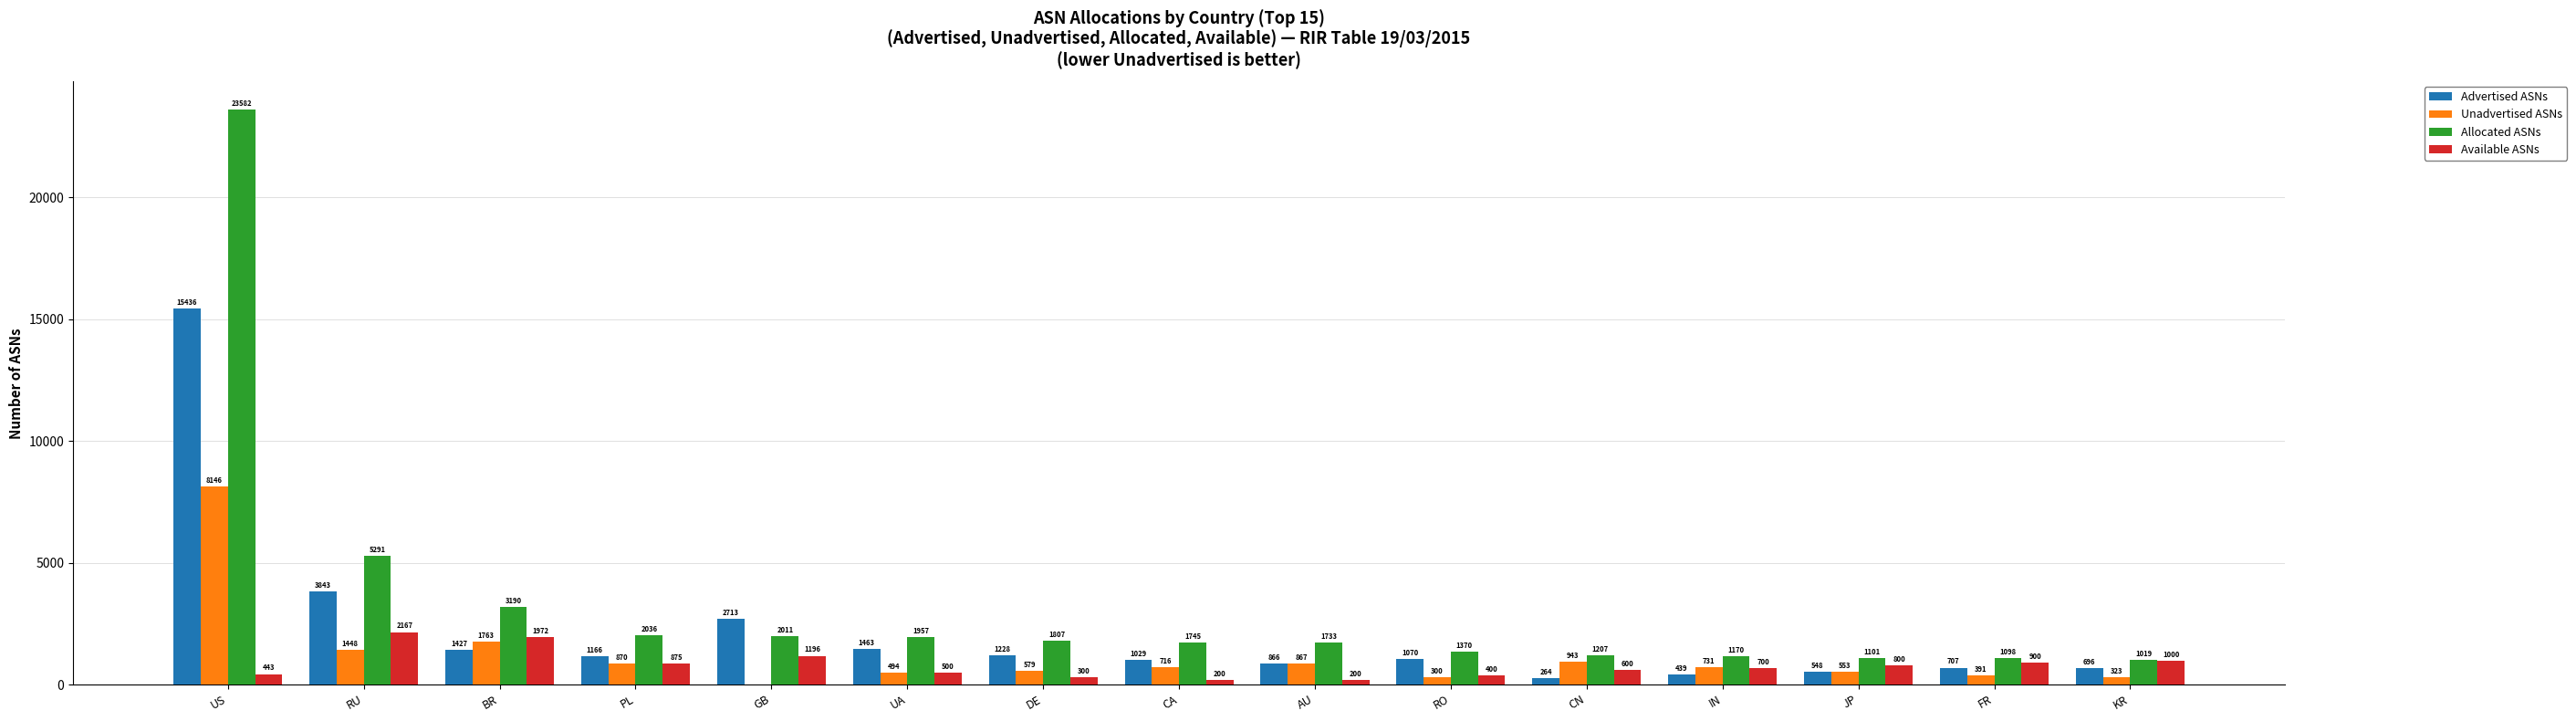

Which series has the largest total across all categories?

Allocated ASNs